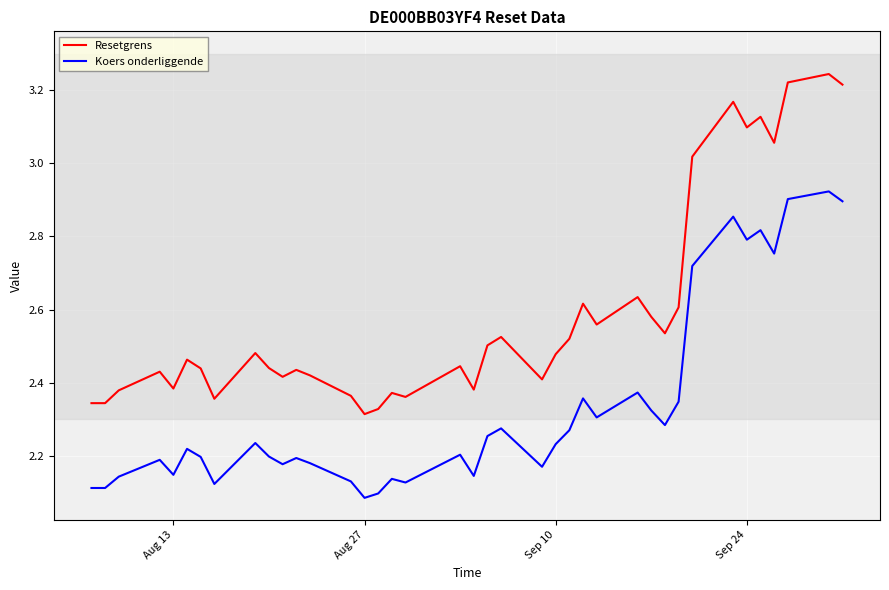

True or false: Resetgrens and Koers onderliggende intersect in this chart.

False